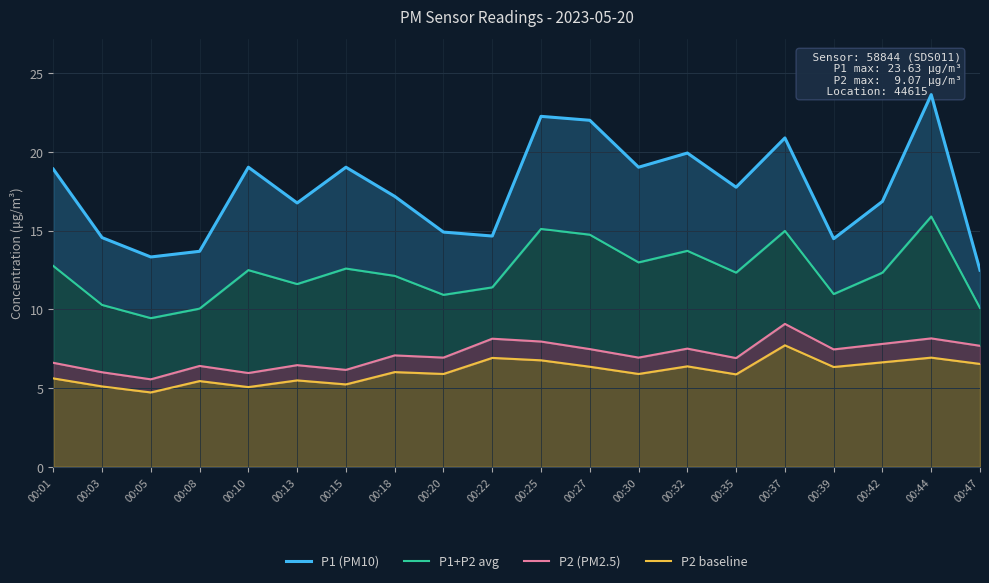

Which series has the largest total across all categories?

P1 (PM10)